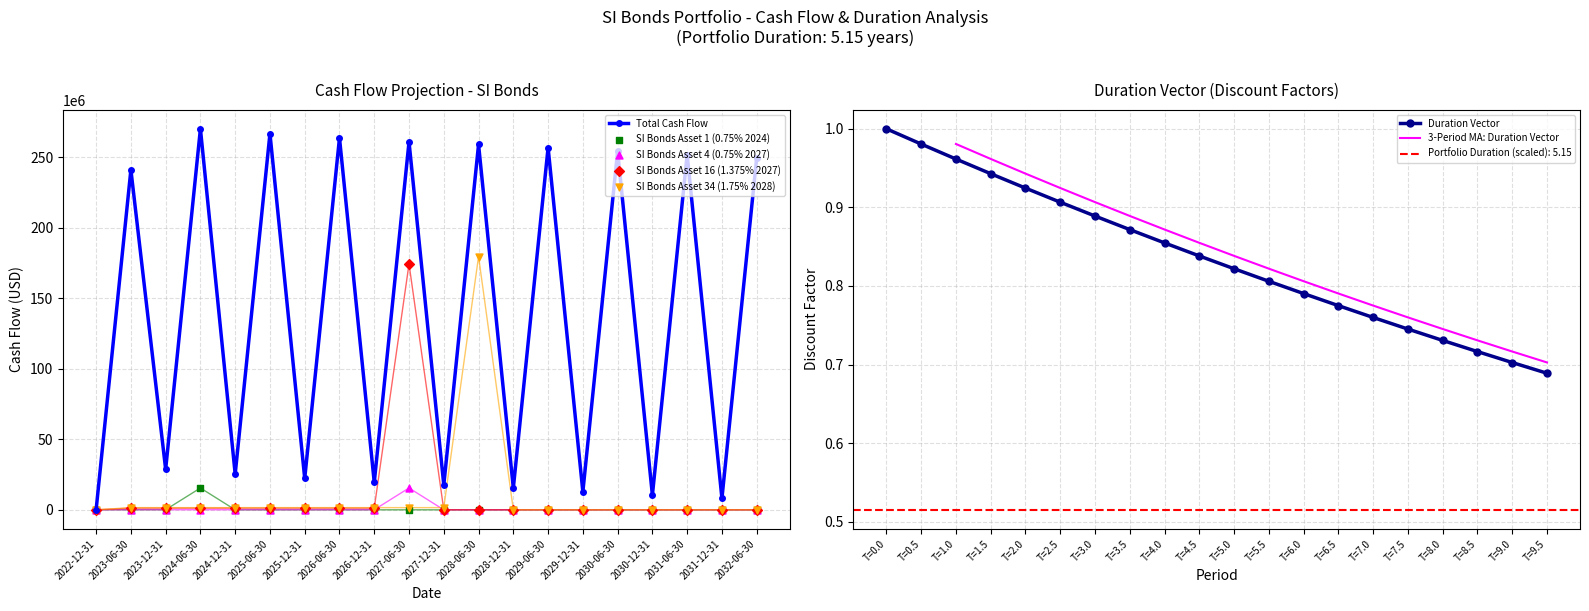

At how many categories does at least one series exceed 267117718?

1